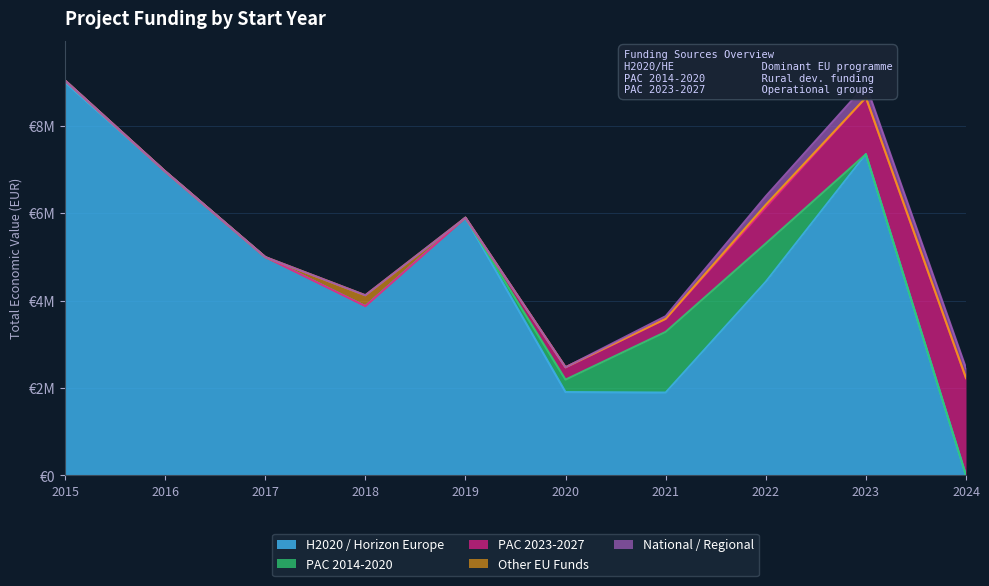

True or false: Other EU Funds and PAC 2014-2020 intersect in this chart.

False